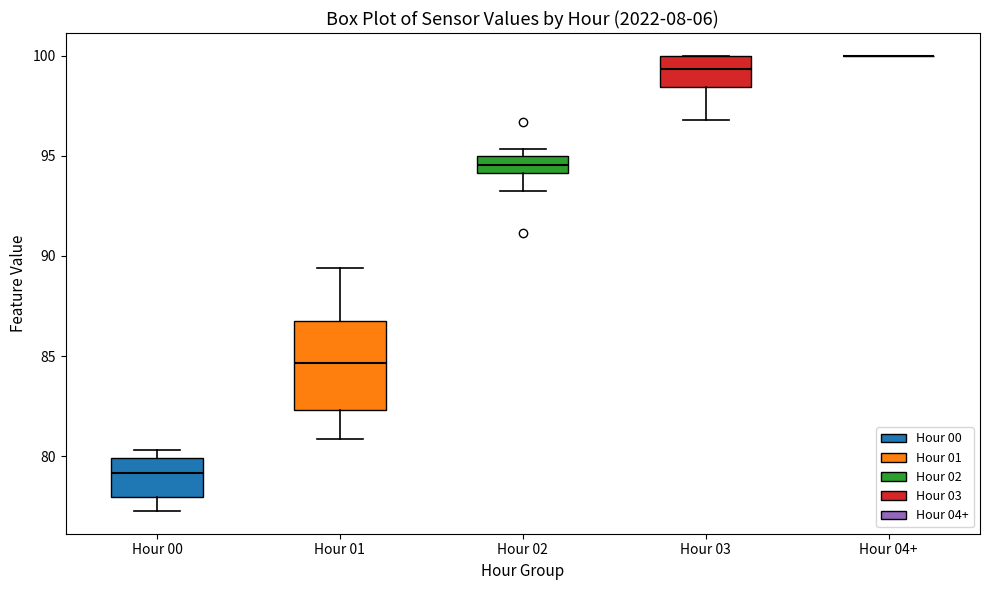

Reading left to right, read every box against the y-axis: the position of its median line, the range the box covers, and the ends of its whiskers. The values are not printed on the chart, so give them approximately, as read against the axis.

Hour 00: median 79.0, box 78.0 to 80.0, whiskers 77.5 to 80.5
Hour 01: median 84.5, box 82.5 to 86.5, whiskers 81.0 to 89.5
Hour 02: median 94.5, box 94.0 to 95.0, whiskers 93.0 to 95.5
Hour 03: median 99.5, box 98.5 to 100.0, whiskers 97.0 to 100.0
Hour 04+: box collapsed to a line at 100.0, whiskers 100.0 to 100.0